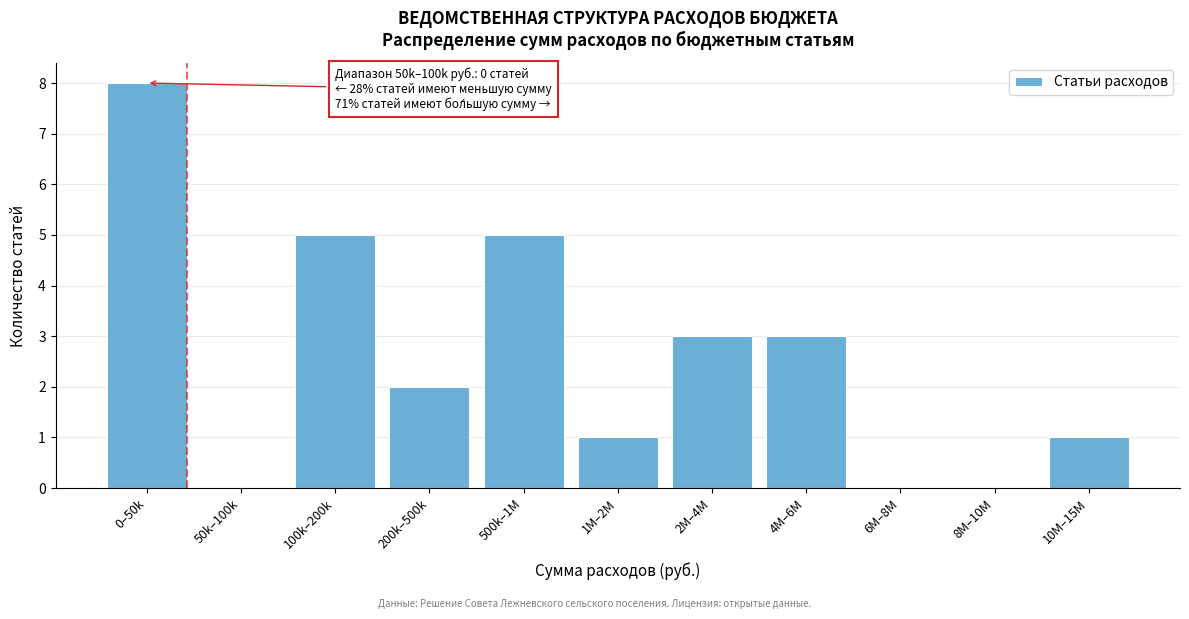

Reading right to left, what are all the values shown in this chart?

10M–15M=1	8M–10M=0	6M–8M=0	4M–6M=3	2M–4M=3	1M–2M=1	500k–1M=5	200k–500k=2	100k–200k=5	50k–100k=0	0–50k=8